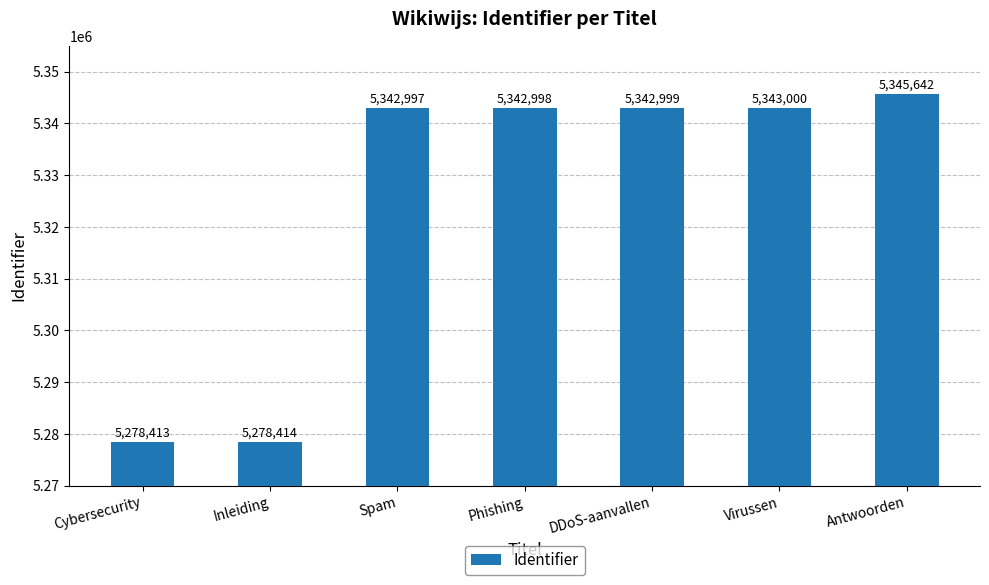

The value at Virussen is 3647739. True or false?

False